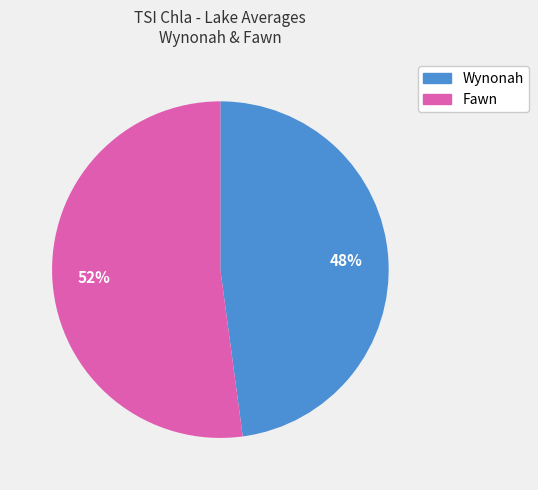

To the nearest percent, what is the average slice percentage?

50%